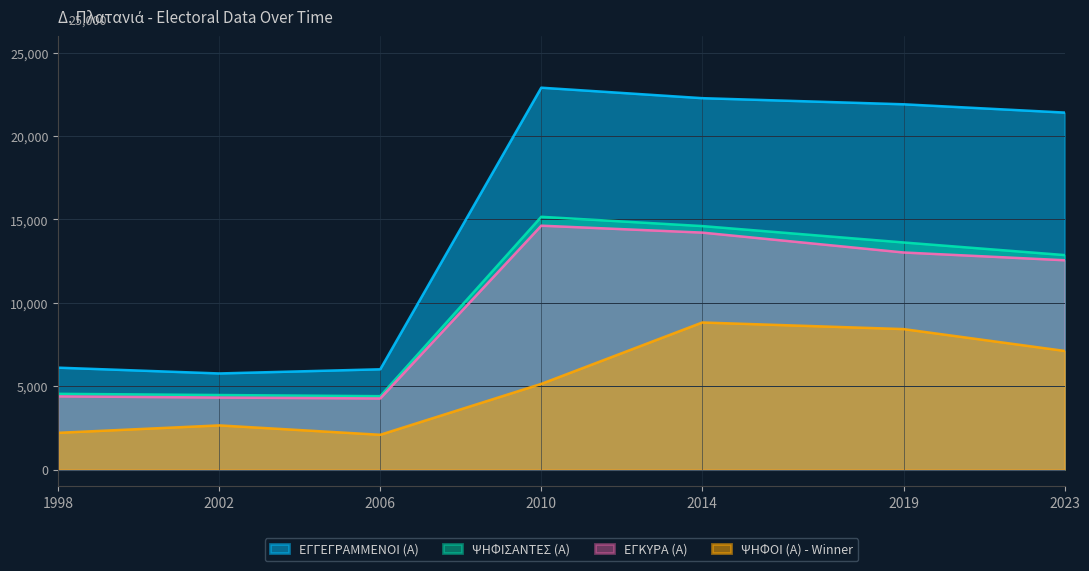

Reading right to left, transcribe all the data shown in this chart.

ΕΓΓΕΓΡΑΜΜΕΝΟΙ (Α): 2023=21414	2019=21911	2014=22278	2010=22906	2006=6015	2002=5765	1998=6112
ΨΗΦΙΣΑΝΤΕΣ (Α): 2023=12866	2019=13622	2014=14605	2010=15162	2006=4402	2002=4471	1998=4543
ΕΓΚΥΡΑ (Α): 2023=12556	2019=13021	2014=14214	2010=14629	2006=4265	2002=4320	1998=4390
ΨΗΦΟΙ (Α) - Winner: 2023=7117	2019=8426	2014=8822	2010=5138	2006=2086	2002=2649	1998=2204